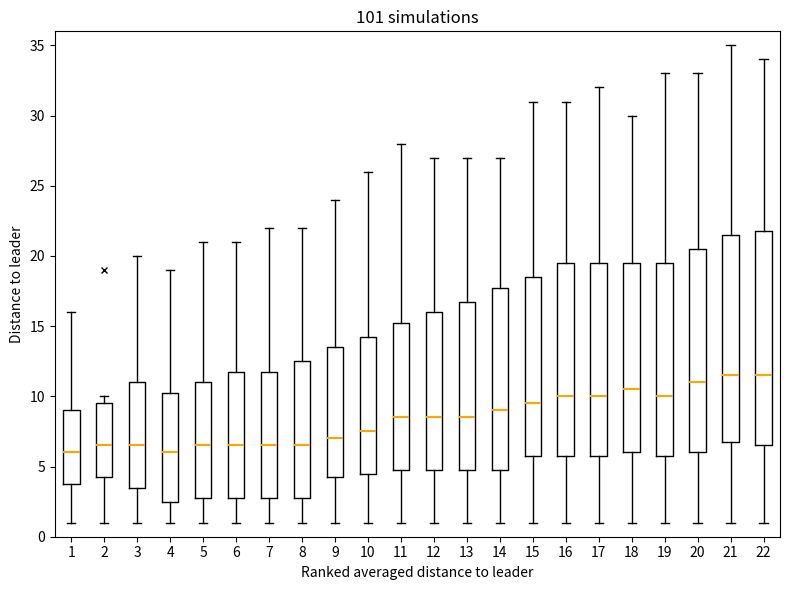

Where does the lower whisker of the box at x = 2 end on the y-axis? The values are not printed on the chart, so give them approximately, as read against the axis.

1.0